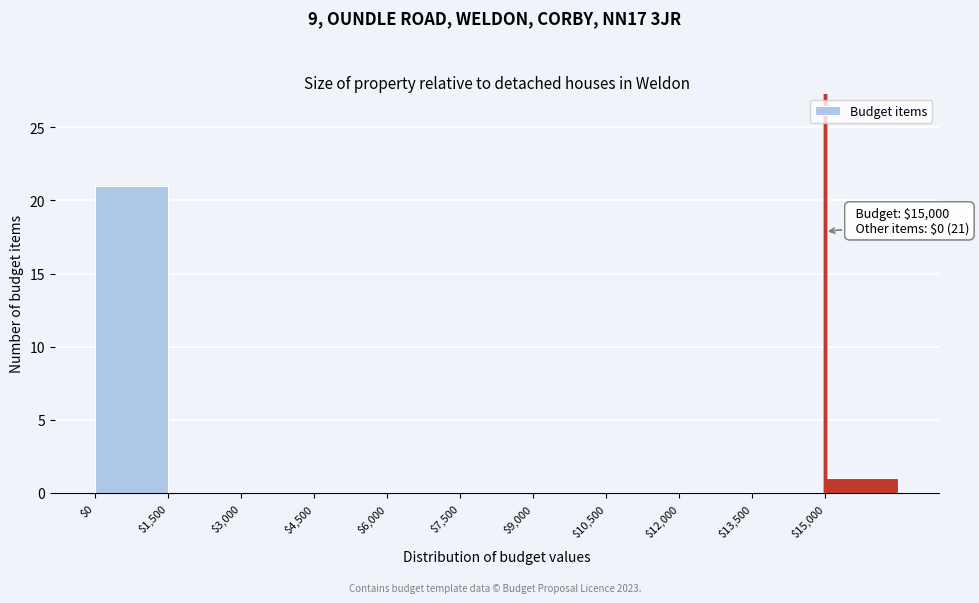

Which range on the x-axis has the tallest bar?

0 to 1500